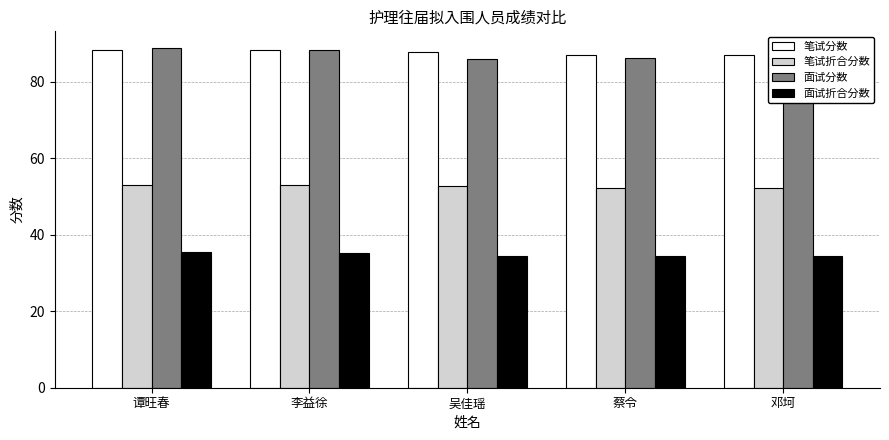

What value does the 面试分数 series have at 吴佳瑶?

85.8